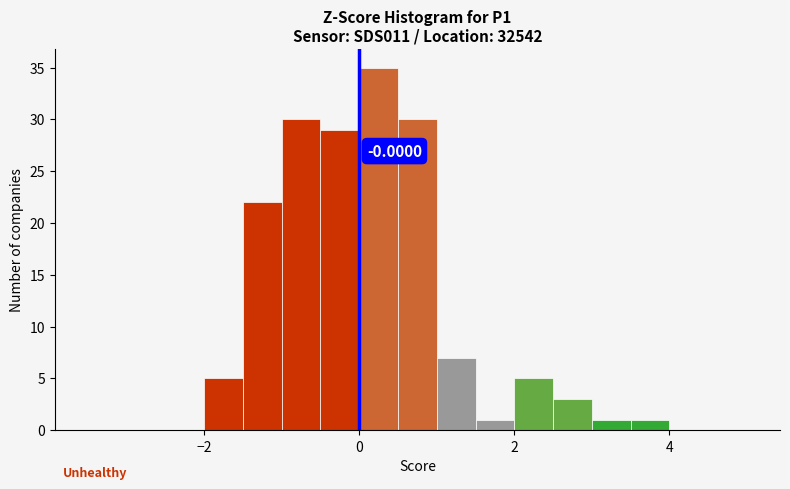

Around what value on the x-axis is the tallest bar? Give the approximate position of its centre, as read against the axis.

0.2